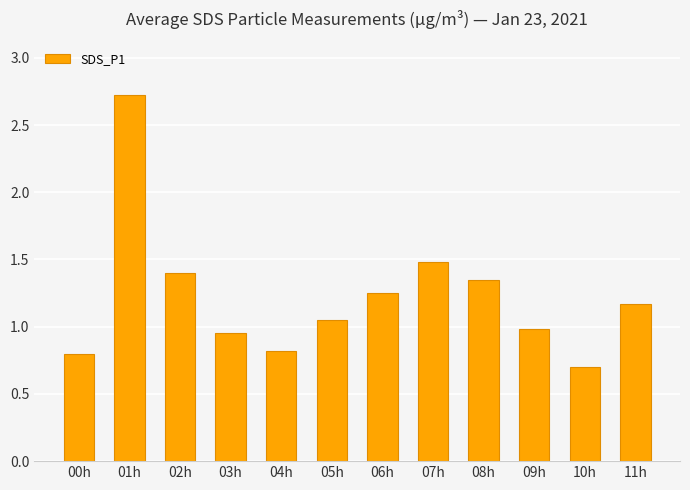

What position from the left is 09h?

10